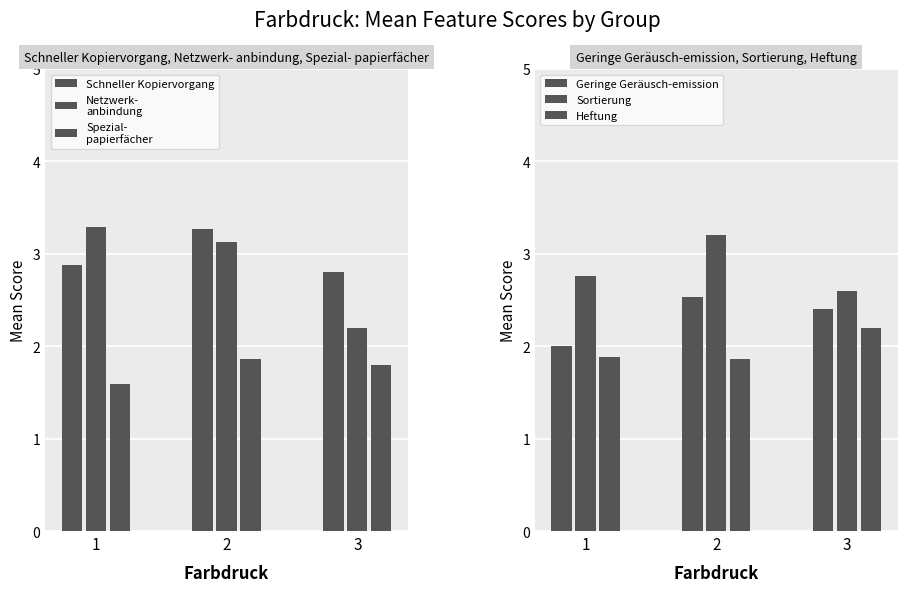

What are all the series names shown in the legend?

Schneller Kopiervorgang, Netzwerk-
anbindung, Spezial-
papierfächer, Geringe Geräusch-emission, Sortierung, Heftung